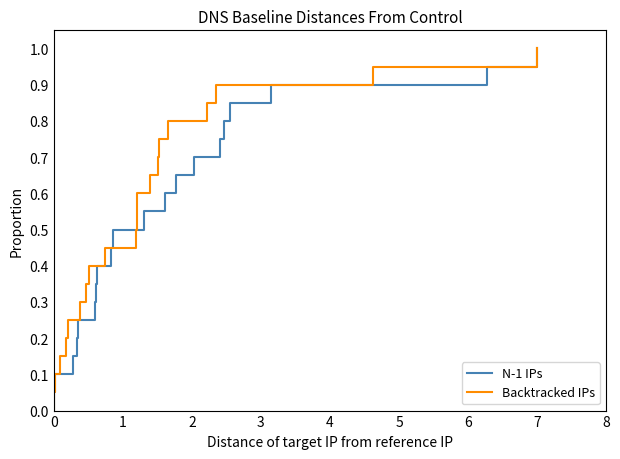

Which series has the widest spread of values?

N-1 IPs